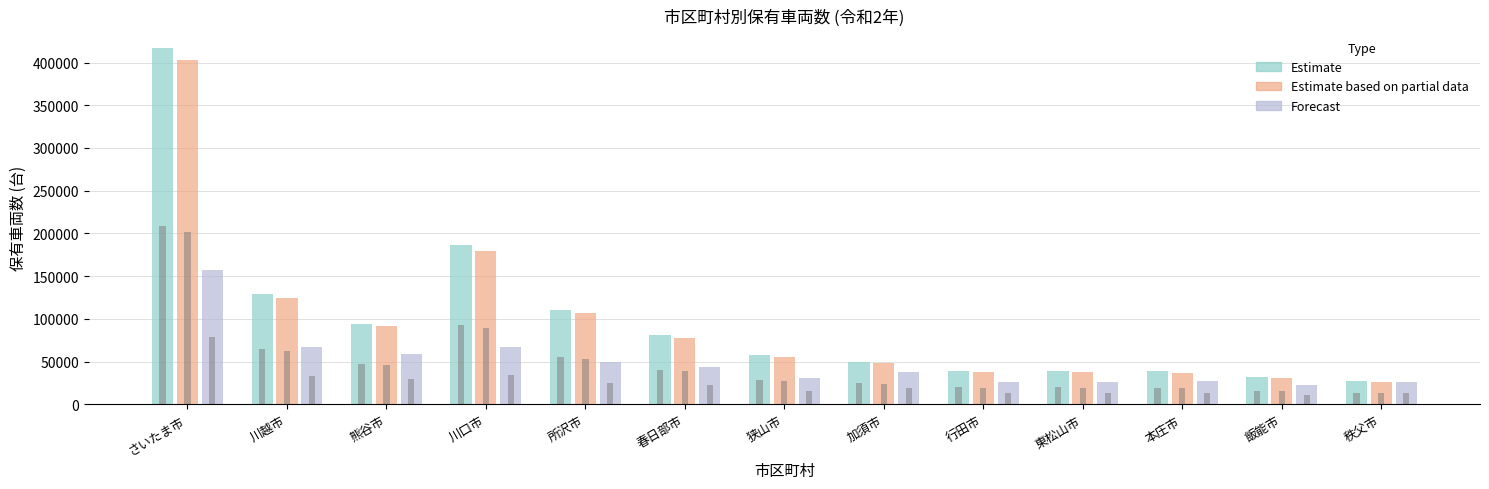

Which category has the highest value across all series?

さいたま市